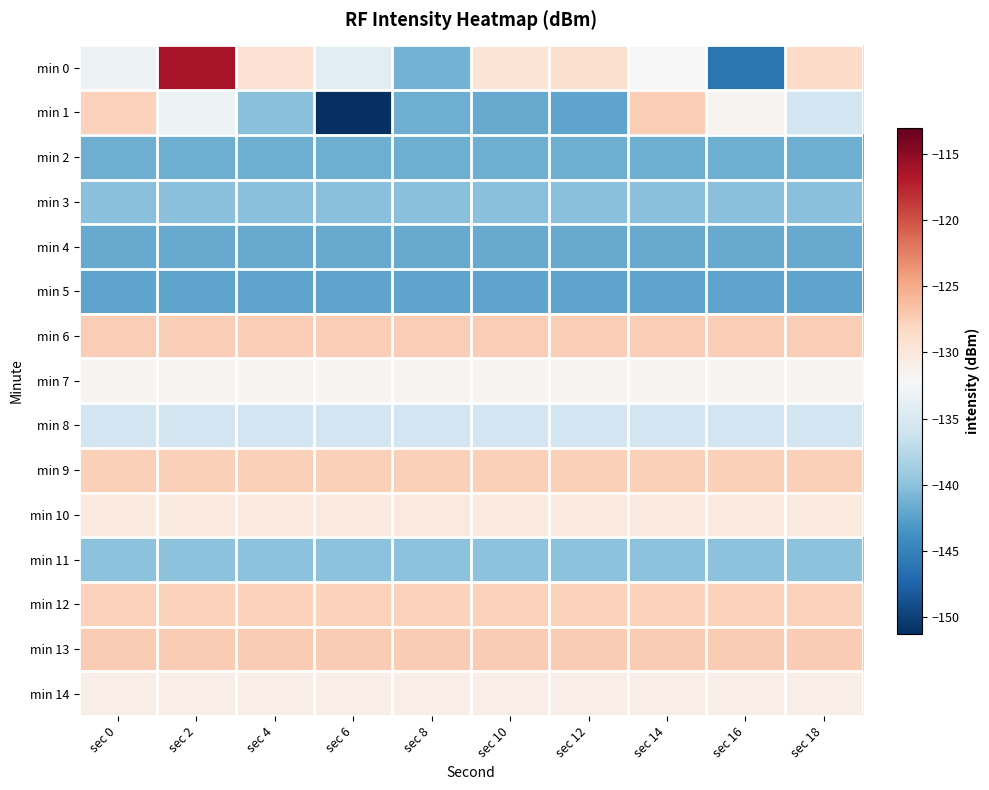

Reading left to right, extract all data points from this chart.

min 0: sec 0=-133.0	sec 2=-116.3	sec 4=-129.3	sec 6=-134.1	sec 8=-141.1	sec 10=-129.6	sec 12=-129.1	sec 14=-132.2	sec 16=-146.0	sec 18=-128.5
min 1: sec 0=-127.7	sec 2=-133.1	sec 4=-140.1	sec 6=-151.2	sec 8=-141.5	sec 10=-141.7	sec 12=-142.3	sec 14=-127.4	sec 16=-131.6	sec 18=-135.8
min 2: sec 0=-141.5	sec 2=-141.5	sec 4=-141.5	sec 6=-141.5	sec 8=-141.5	sec 10=-141.5	sec 12=-141.5	sec 14=-141.5	sec 16=-141.5	sec 18=-141.5
min 3: sec 0=-140.1	sec 2=-140.1	sec 4=-140.1	sec 6=-140.1	sec 8=-140.1	sec 10=-140.1	sec 12=-140.1	sec 14=-140.1	sec 16=-140.1	sec 18=-140.1
min 4: sec 0=-141.7	sec 2=-141.7	sec 4=-141.7	sec 6=-141.7	sec 8=-141.7	sec 10=-141.7	sec 12=-141.7	sec 14=-141.7	sec 16=-141.7	sec 18=-141.7
min 5: sec 0=-142.3	sec 2=-142.3	sec 4=-142.3	sec 6=-142.3	sec 8=-142.3	sec 10=-142.3	sec 12=-142.3	sec 14=-142.3	sec 16=-142.3	sec 18=-142.3
min 6: sec 0=-127.4	sec 2=-127.4	sec 4=-127.4	sec 6=-127.4	sec 8=-127.4	sec 10=-127.4	sec 12=-127.4	sec 14=-127.4	sec 16=-127.4	sec 18=-127.4
min 7: sec 0=-131.6	sec 2=-131.6	sec 4=-131.6	sec 6=-131.6	sec 8=-131.6	sec 10=-131.6	sec 12=-131.6	sec 14=-131.6	sec 16=-131.6	sec 18=-131.6
min 8: sec 0=-135.8	sec 2=-135.8	sec 4=-135.8	sec 6=-135.8	sec 8=-135.8	sec 10=-135.8	sec 12=-135.8	sec 14=-135.8	sec 16=-135.8	sec 18=-135.8
min 9: sec 0=-127.6	sec 2=-127.6	sec 4=-127.6	sec 6=-127.6	sec 8=-127.6	sec 10=-127.6	sec 12=-127.6	sec 14=-127.6	sec 16=-127.6	sec 18=-127.6
min 10: sec 0=-130.3	sec 2=-130.3	sec 4=-130.3	sec 6=-130.3	sec 8=-130.3	sec 10=-130.3	sec 12=-130.3	sec 14=-130.3	sec 16=-130.3	sec 18=-130.3
min 11: sec 0=-139.9	sec 2=-139.9	sec 4=-139.9	sec 6=-139.9	sec 8=-139.9	sec 10=-139.9	sec 12=-139.9	sec 14=-139.9	sec 16=-139.9	sec 18=-139.9
min 12: sec 0=-127.8	sec 2=-127.8	sec 4=-127.8	sec 6=-127.8	sec 8=-127.8	sec 10=-127.8	sec 12=-127.8	sec 14=-127.8	sec 16=-127.8	sec 18=-127.8
min 13: sec 0=-127.2	sec 2=-127.2	sec 4=-127.2	sec 6=-127.2	sec 8=-127.2	sec 10=-127.2	sec 12=-127.2	sec 14=-127.2	sec 16=-127.2	sec 18=-127.2
min 14: sec 0=-130.8	sec 2=-130.8	sec 4=-130.8	sec 6=-130.8	sec 8=-130.8	sec 10=-130.8	sec 12=-130.8	sec 14=-130.8	sec 16=-130.8	sec 18=-130.8